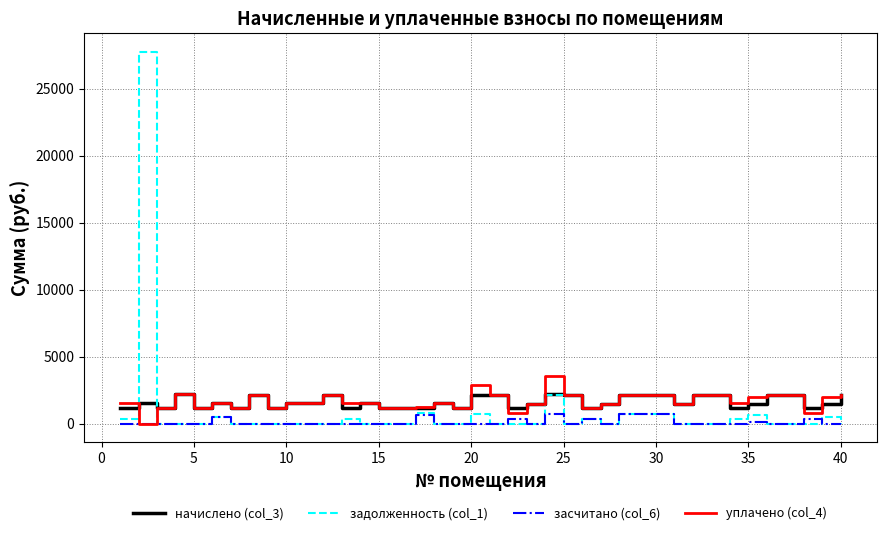

What is the maximum value for уплачено (col_4)?

3565.3